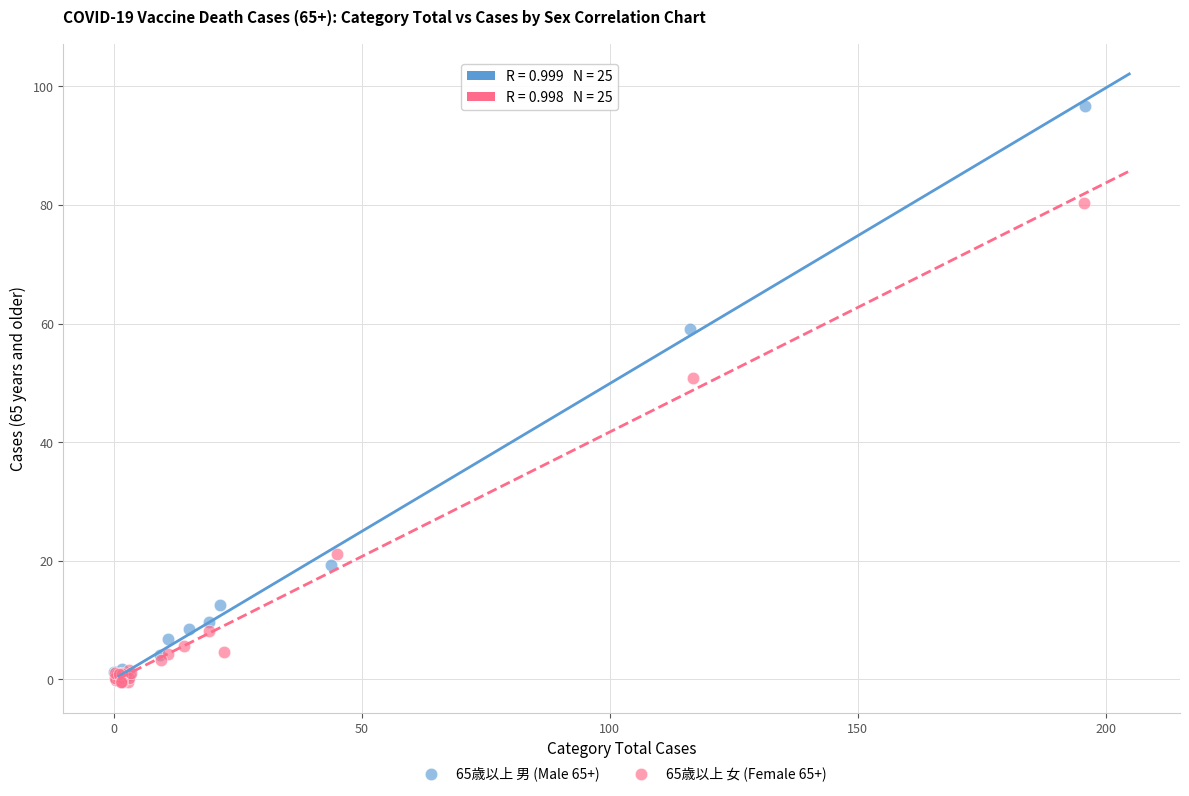

Which series has the largest Y range (max minus min)?

65歳以上 男 (Male 65+)